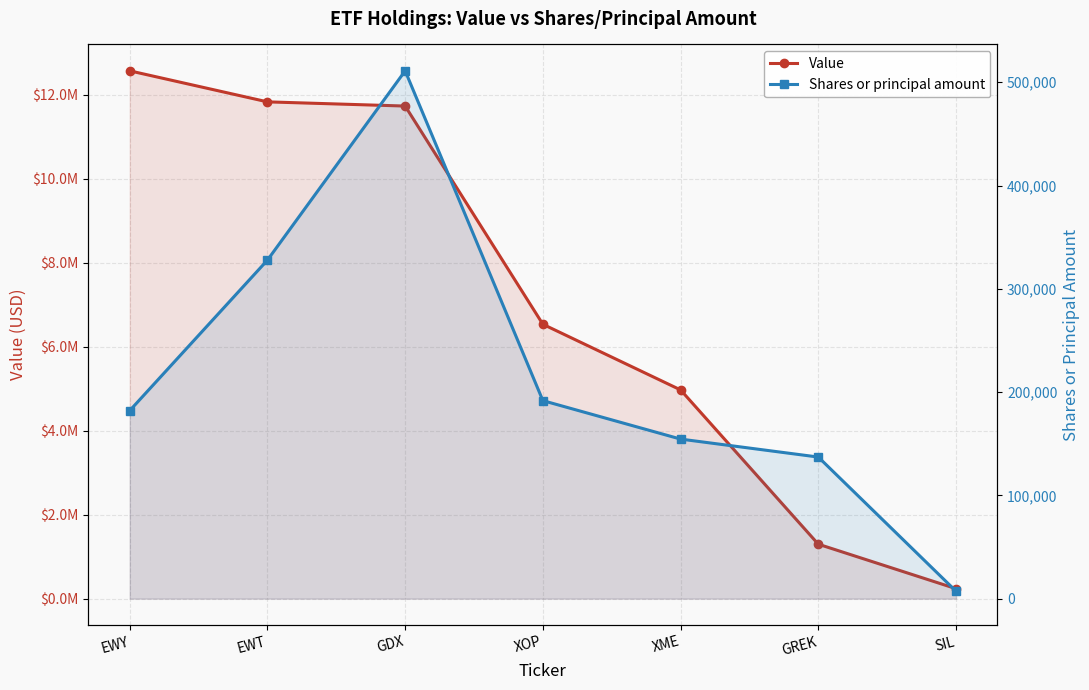

Is the value of Shares or principal amount at XME greater than the value of Value at EWT?

No